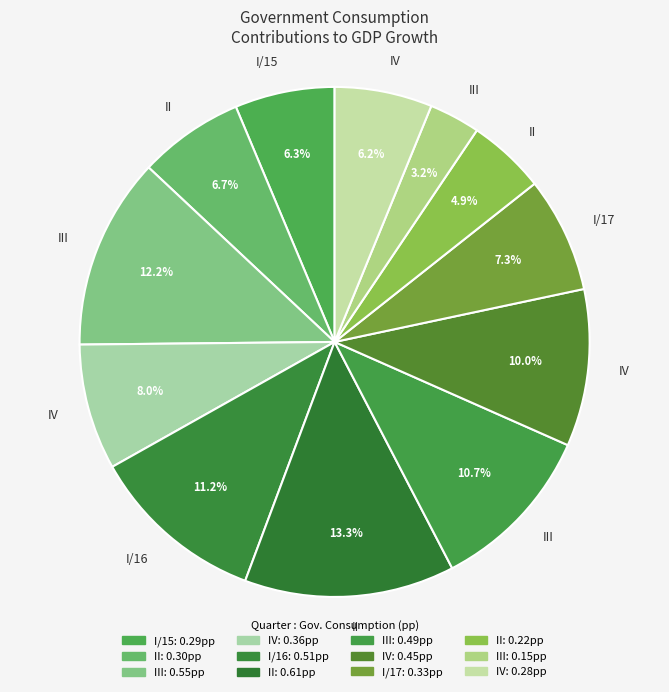

How many segments does this pie chart have?

12